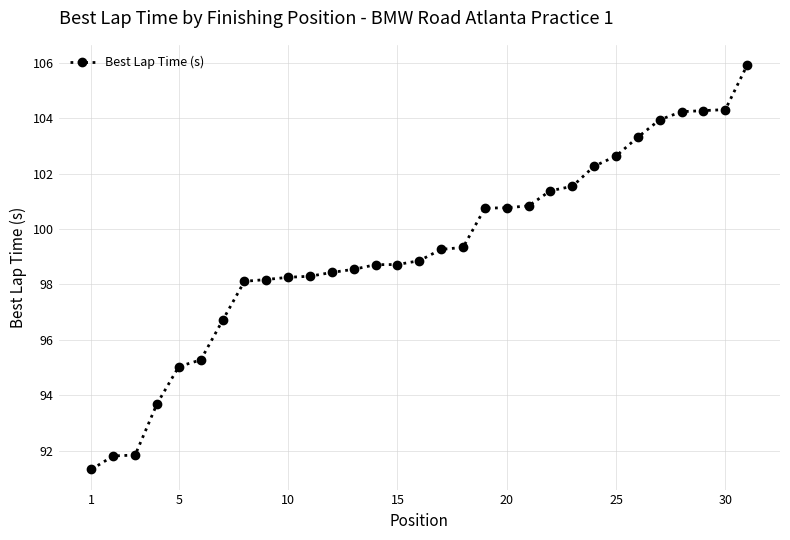

What is the value of the 9th point from the left?

98.2